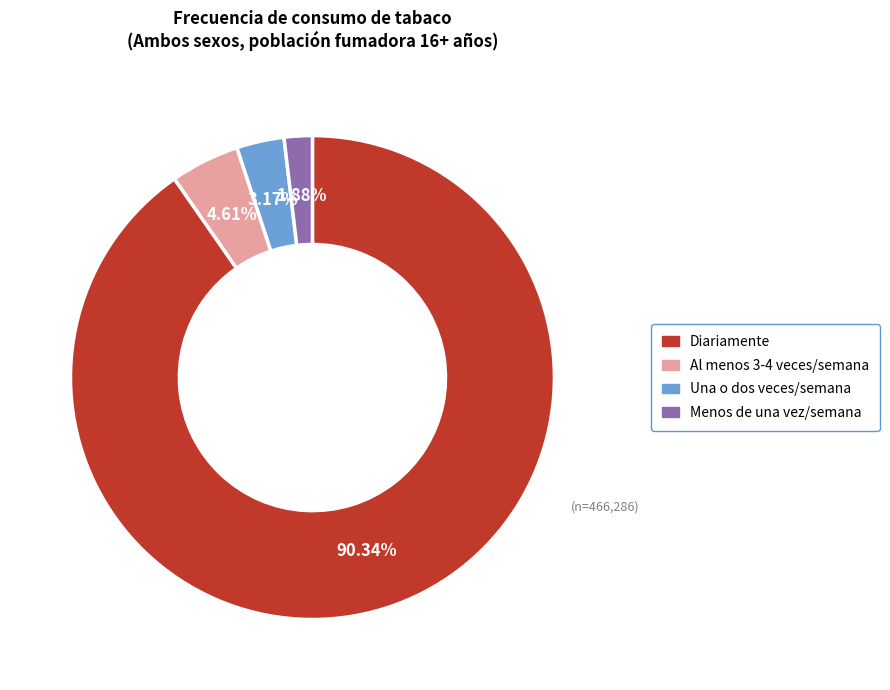

Is there a majority slice in this chart?

Yes